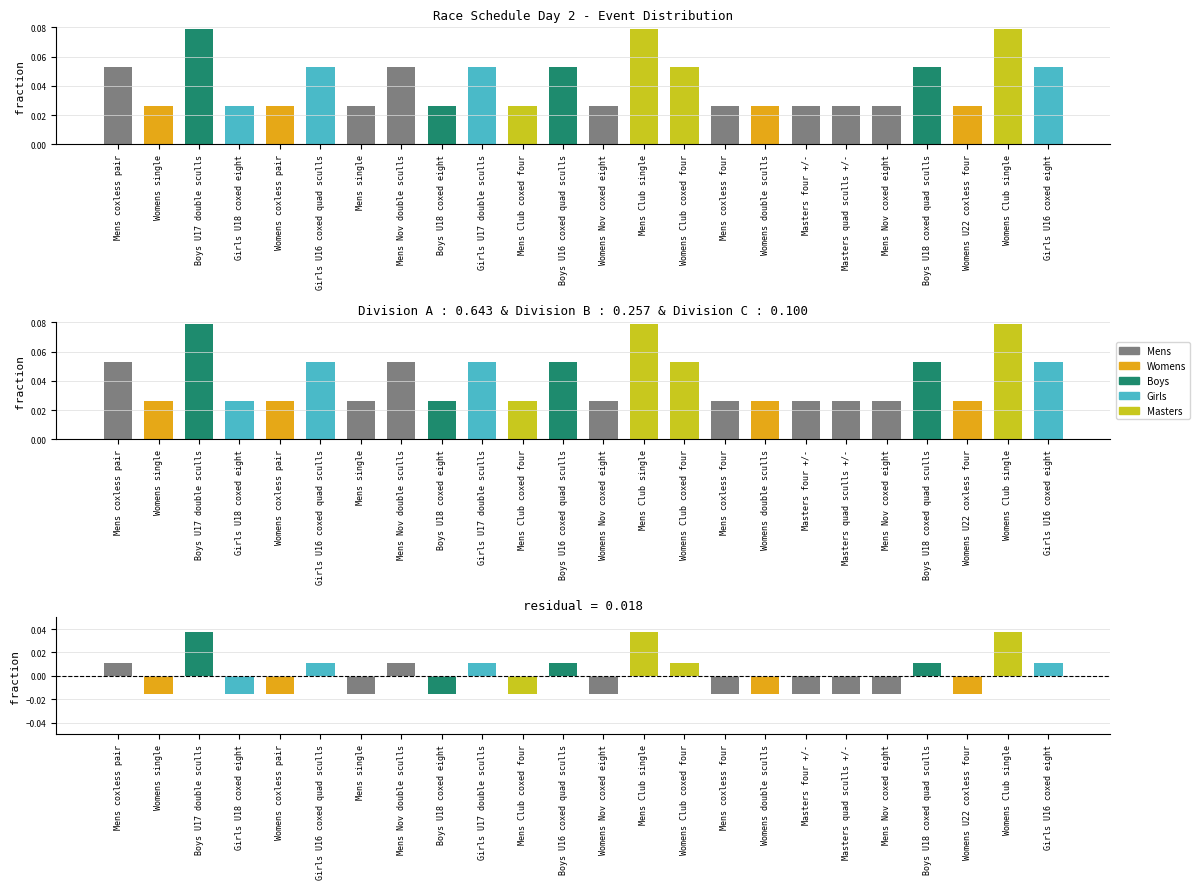

What is the sum of the fraction values at Mens Club single and Mens Nov coxed eight?

0.1